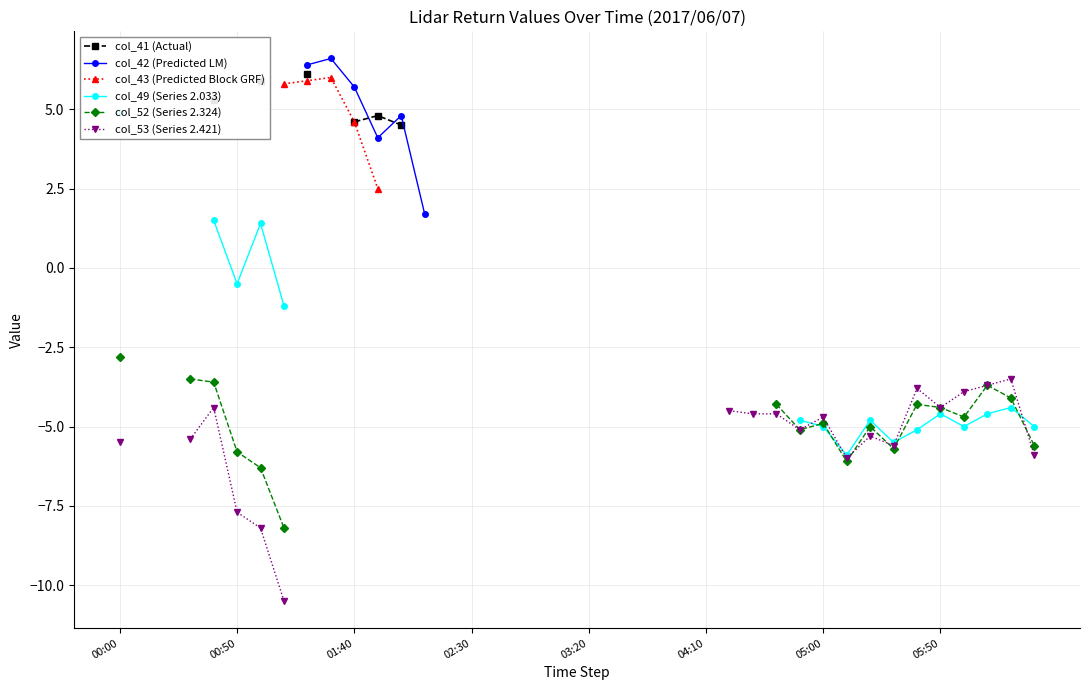

In col_53 (Series 2.421), how many points are lower than both neighbors (excluding endpoints)?

4